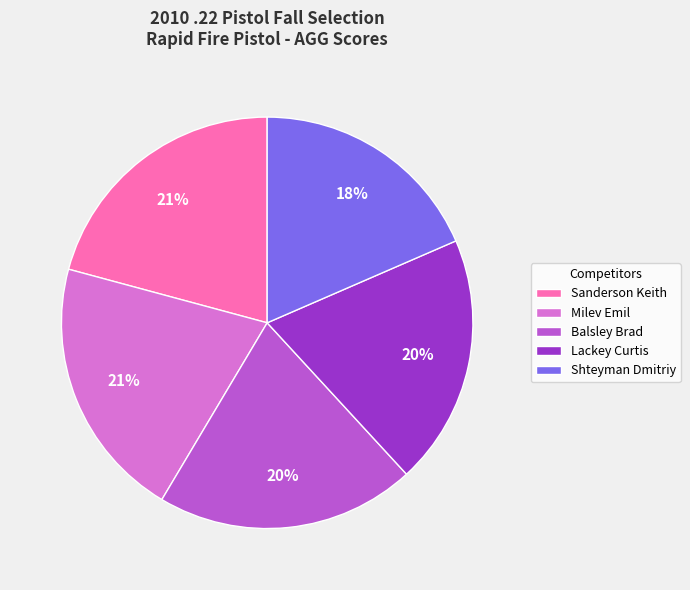

To the nearest percent, what percentage of the pie is Balsley Brad?

20%